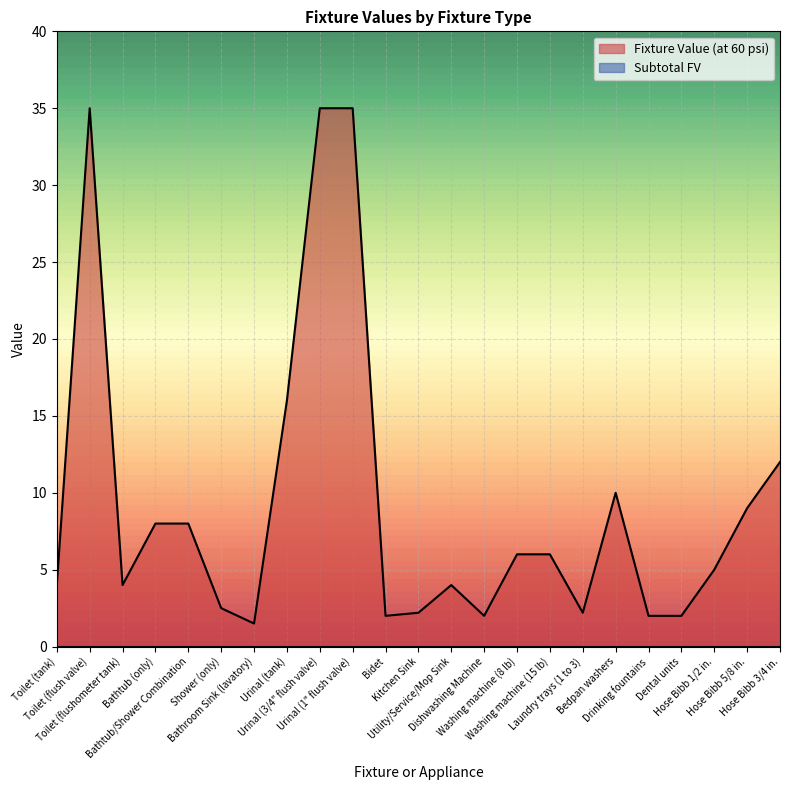

What is the value of the 14th point from the left?

2.0